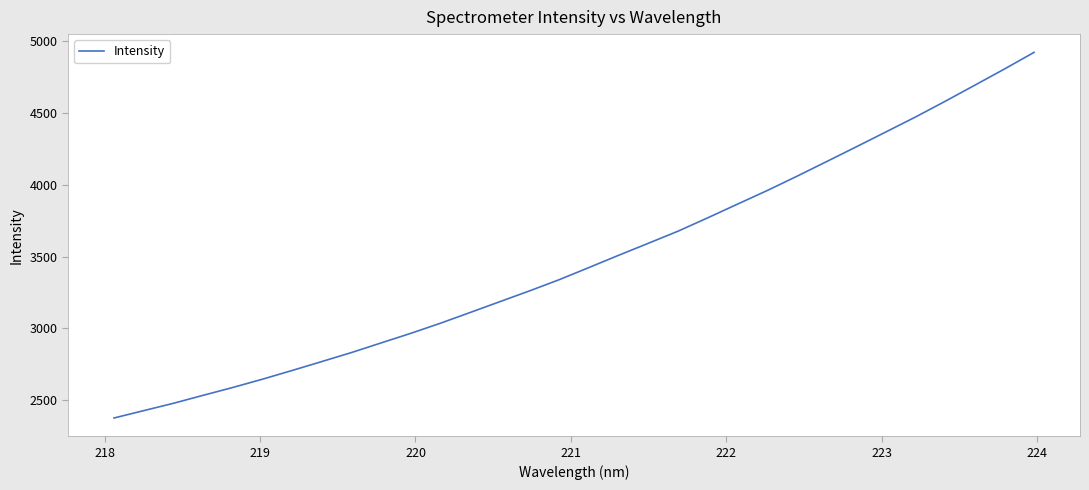

Count the number of categories in the chart.

32